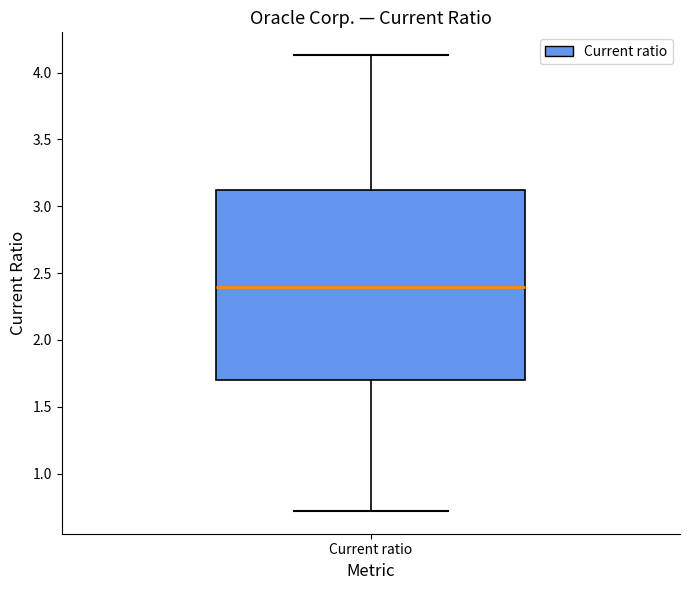

Where is the lower edge of the box for Current ratio on the y-axis? The values are not printed on the chart, so give them approximately, as read against the axis.

1.70